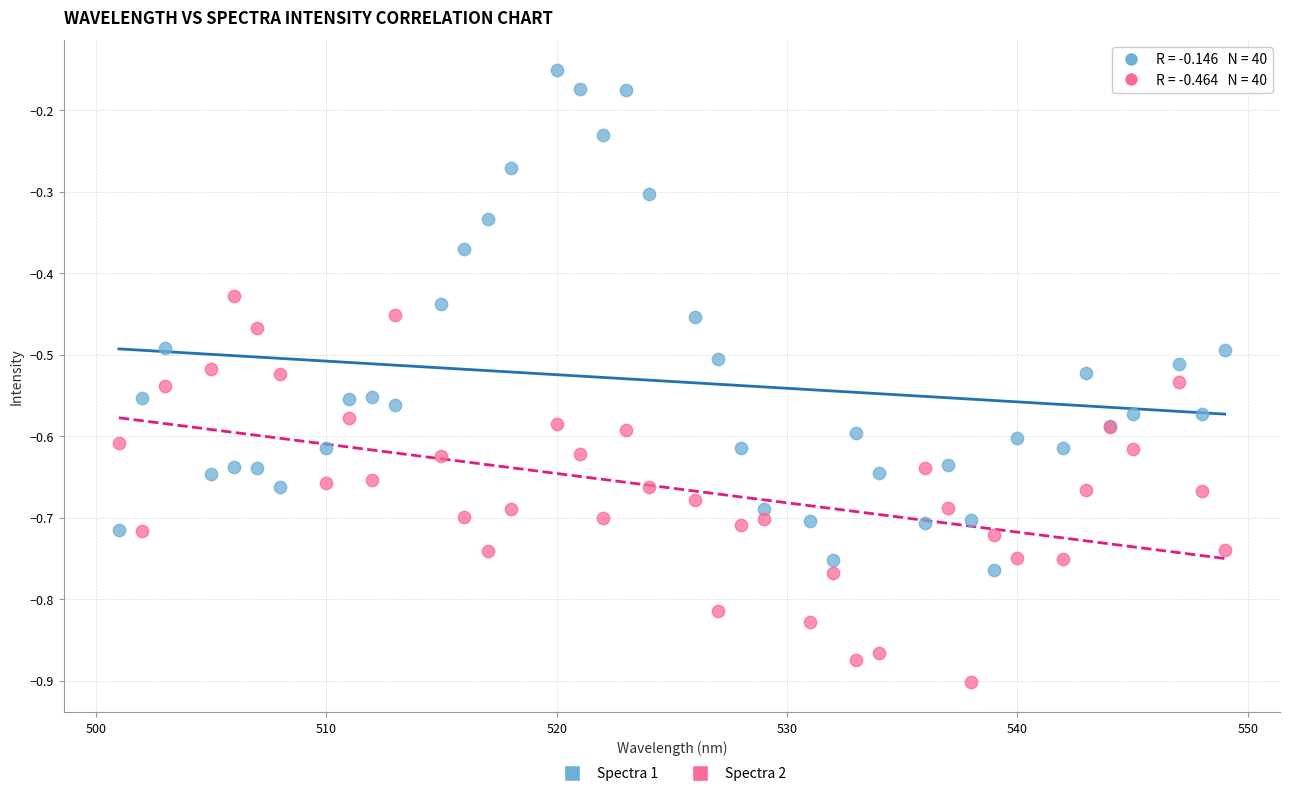

Which series contains the highest Y value?

Spectra 1